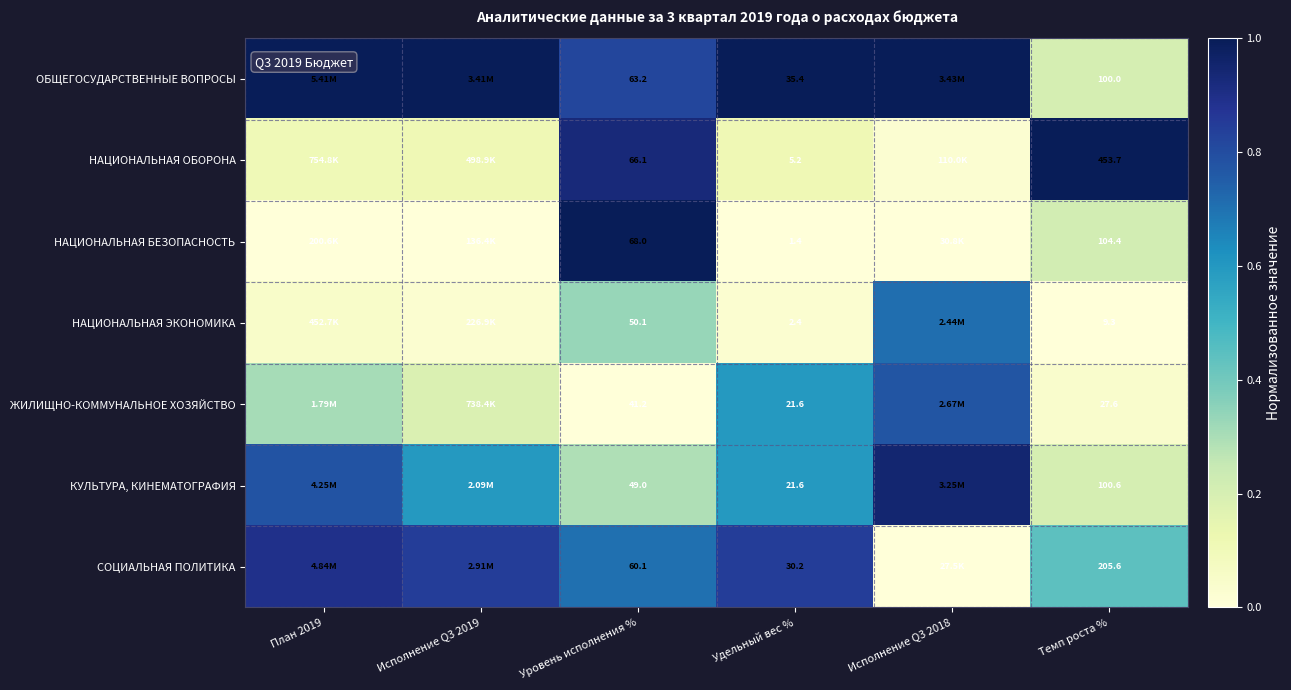

Rank the series at Темп роста % from highest to lowest value.

НАЦИОНАЛЬНАЯ ОБОРОНА, СОЦИАЛЬНАЯ ПОЛИТИКА, НАЦИОНАЛЬНАЯ БЕЗОПАСНОСТЬ, КУЛЬТУРА, КИНЕМАТОГРАФИЯ, ОБЩЕГОСУДАРСТВЕННЫЕ ВОПРОСЫ, ЖИЛИЩНО-КОММУНАЛЬНОЕ ХОЗЯЙСТВО, НАЦИОНАЛЬНАЯ ЭКОНОМИКА